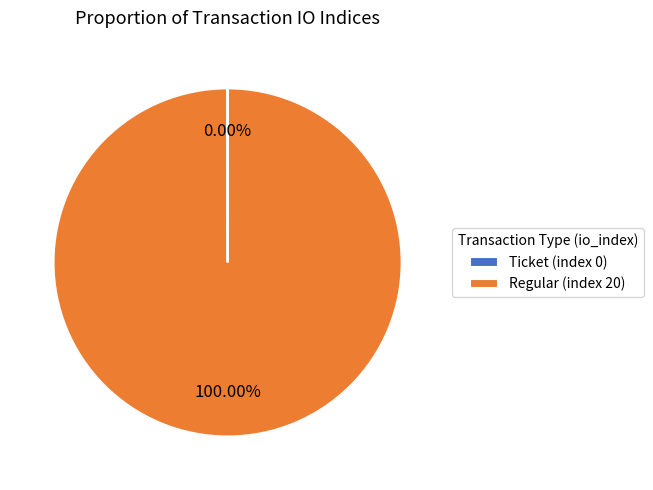

Is there any slice that represents more than half of the pie?

Yes